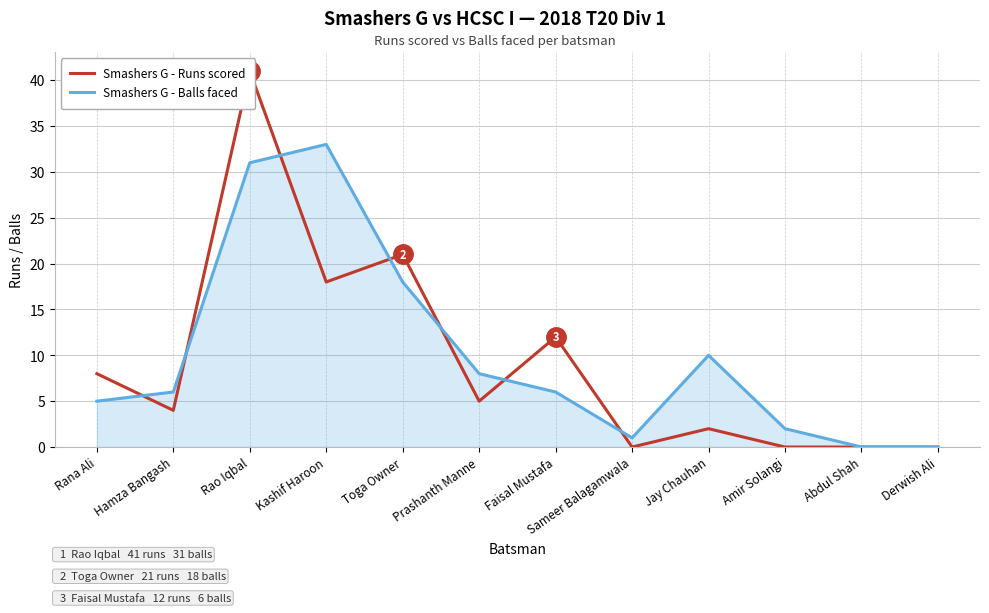

Which series has the largest range (max minus min)?

Smashers G - Runs scored